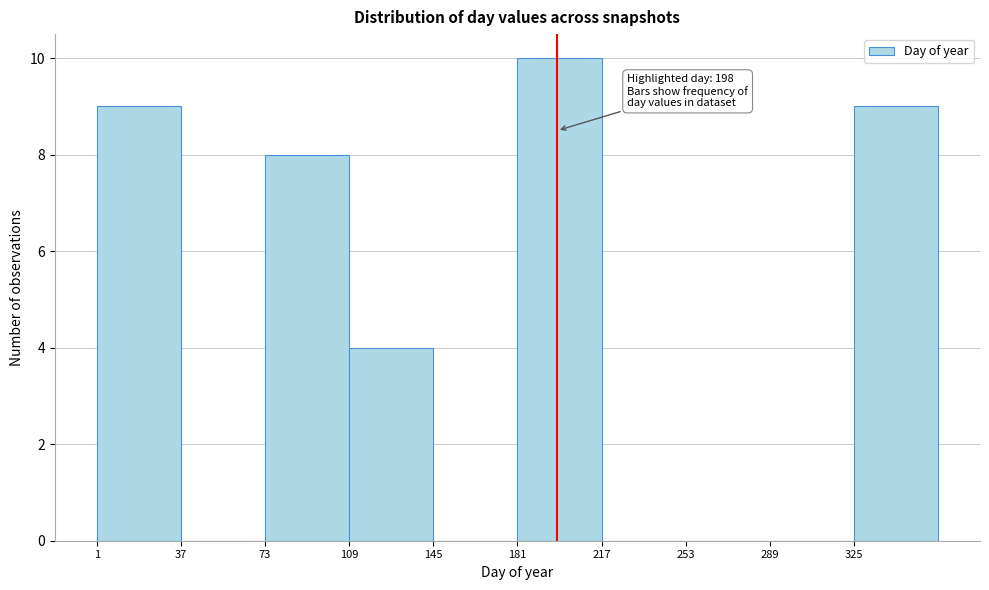

Over which range of the x-axis is the bar tallest?

181 to 217